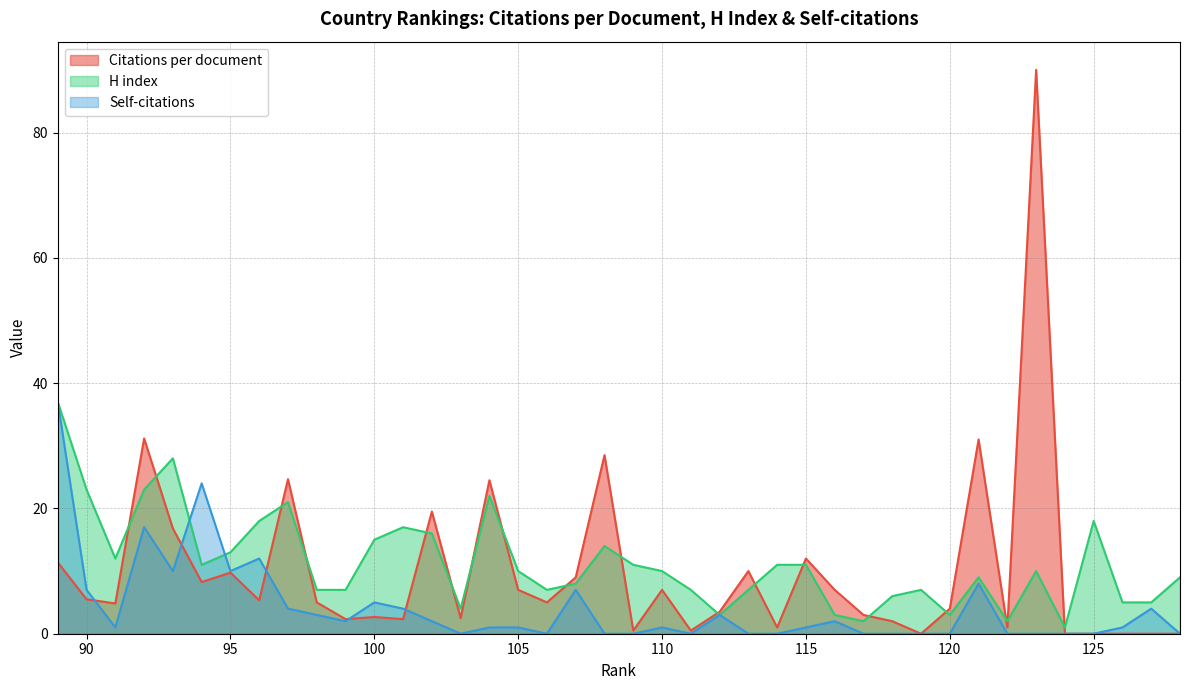

Does the chart have visible grid lines?

Yes